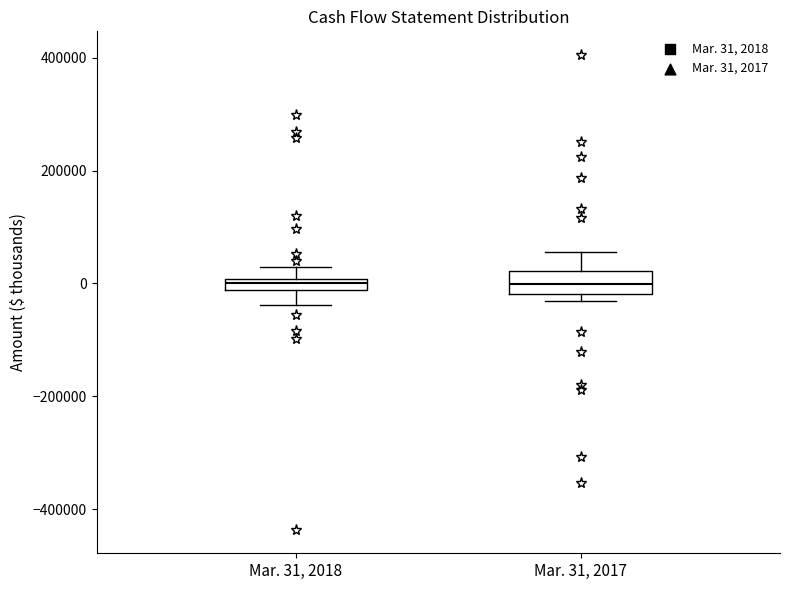

Where is the lower edge of the box for Mar. 31, 2018 on the y-axis? The values are not printed on the chart, so give them approximately, as read against the axis.

-20000